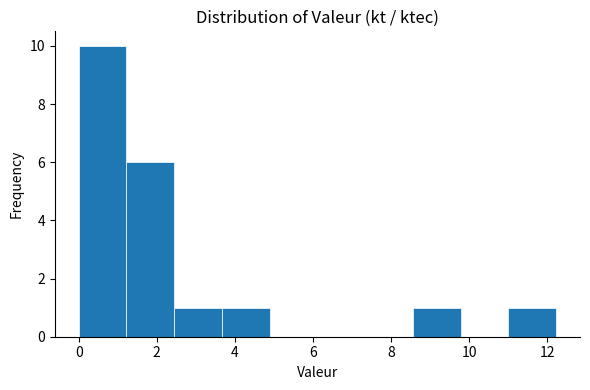

Over which range of the x-axis is the bar tallest?

0.0 to 1.2